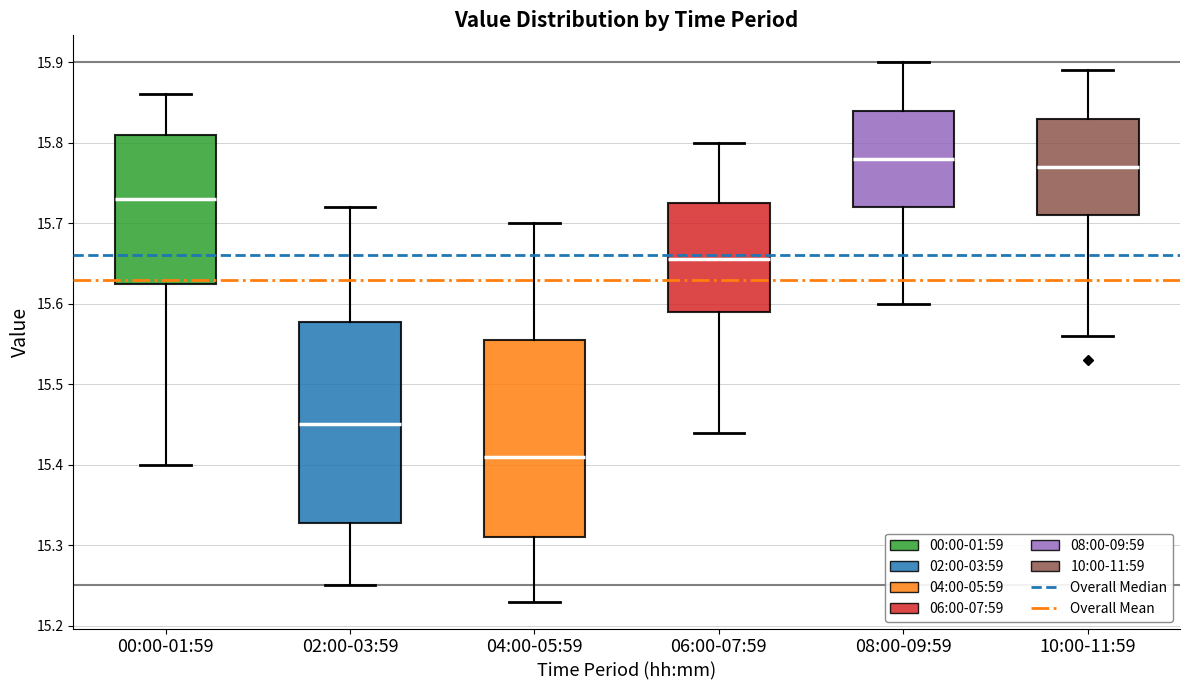

Reading left to right, read every box against the y-axis: the position of its median line, the range the box covers, and the ends of its whiskers. The values are not printed on the chart, so give them approximately, as read against the axis.

00:00-01:59: median 15.73, box 15.63 to 15.81, whiskers 15.40 to 15.86
02:00-03:59: median 15.45, box 15.33 to 15.58, whiskers 15.25 to 15.72
04:00-05:59: median 15.41, box 15.31 to 15.56, whiskers 15.23 to 15.70
06:00-07:59: median 15.66, box 15.59 to 15.73, whiskers 15.44 to 15.80
08:00-09:59: median 15.78, box 15.72 to 15.84, whiskers 15.60 to 15.90
10:00-11:59: median 15.77, box 15.71 to 15.83, whiskers 15.56 to 15.89